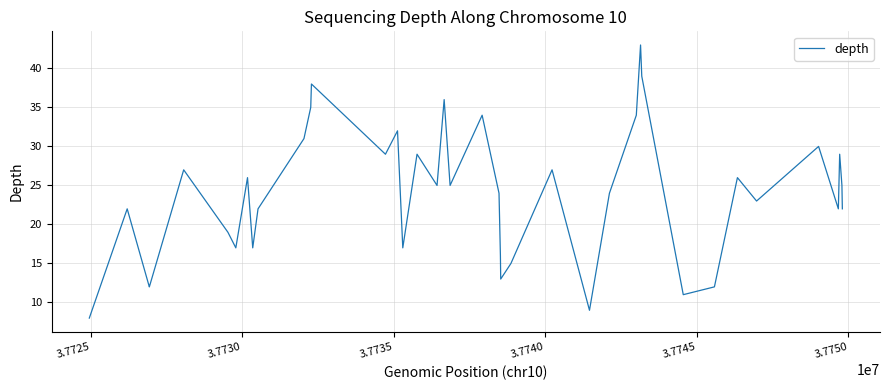

What is the greatest value displayed?

43